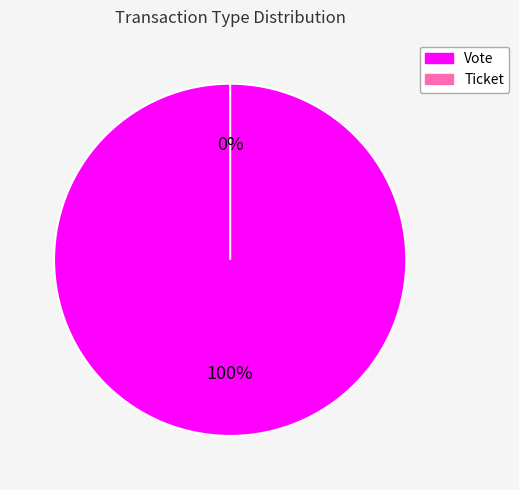

What is the smallest slice in the pie chart?

Ticket